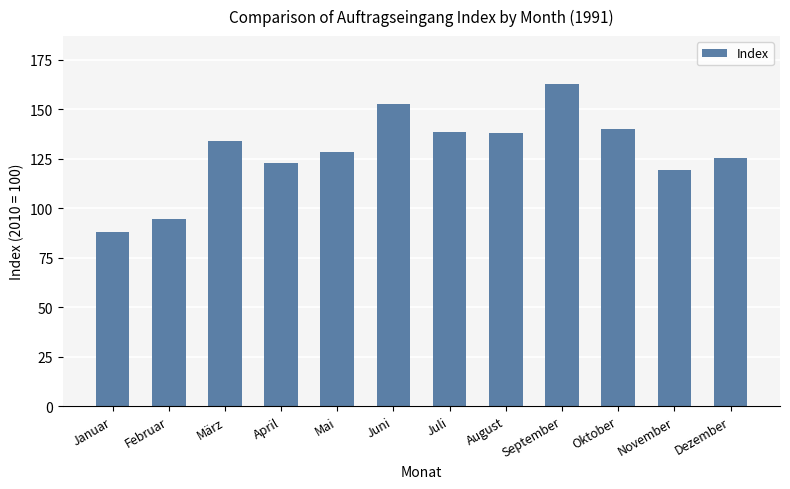

What is the approximate value at November?

119.4